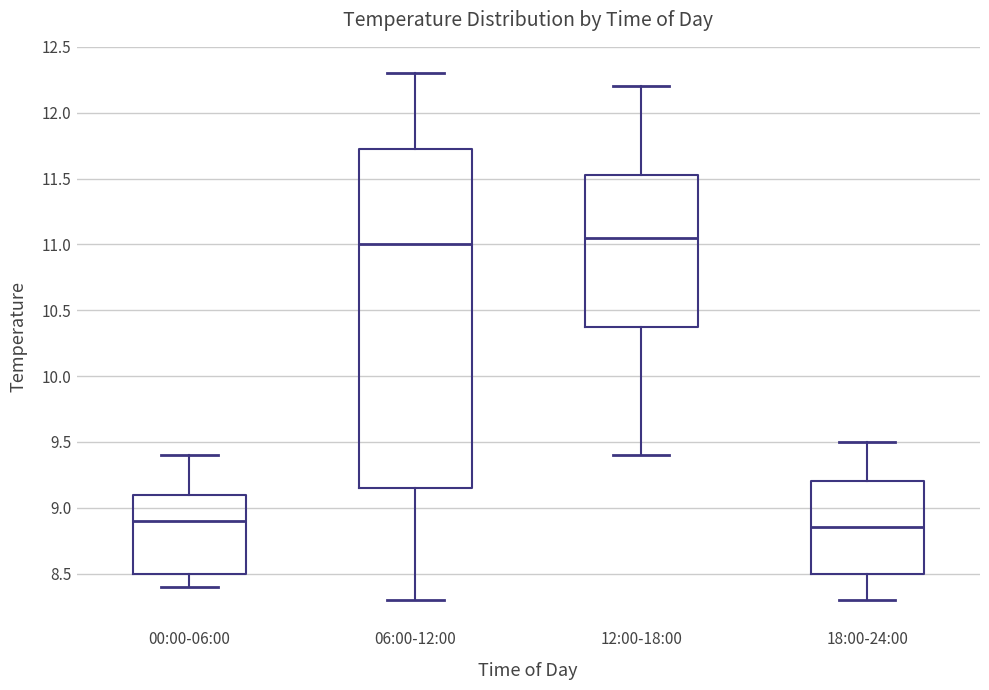

Comparing the boxes themselves (not the whiskers), which one is the tallest?

06:00-12:00